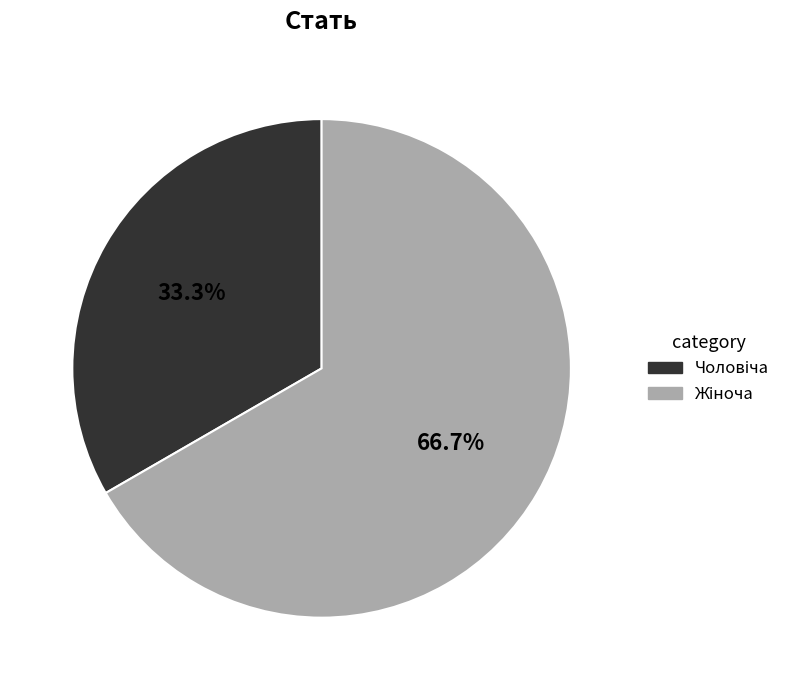

Is there any slice that represents more than half of the pie?

Yes